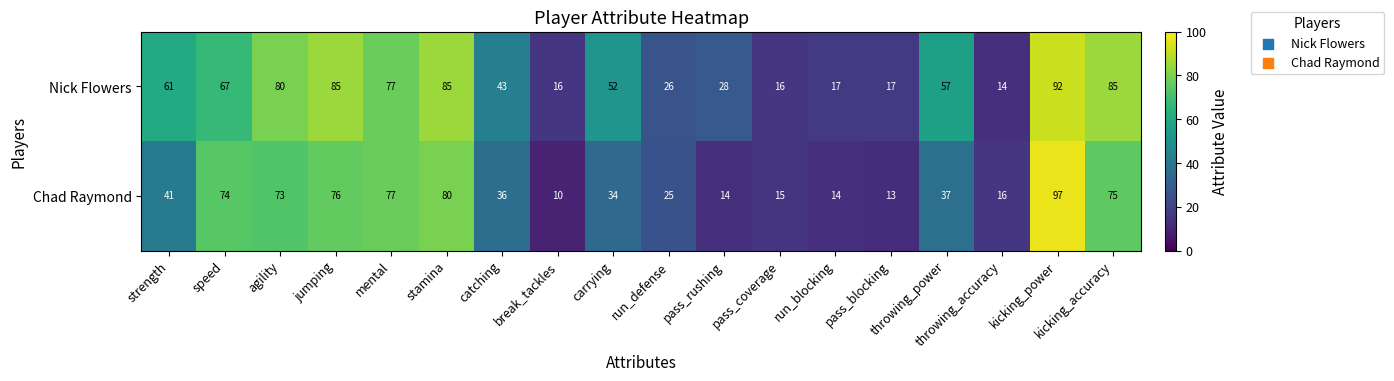

Rank the series at pass_blocking from highest to lowest value.

Nick Flowers, Chad Raymond